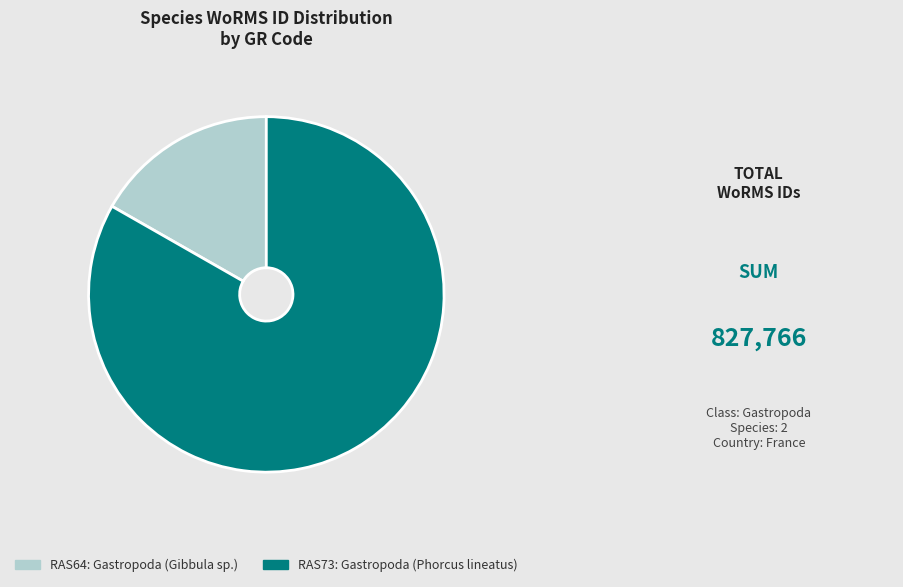

Is there a majority slice in this chart?

Yes